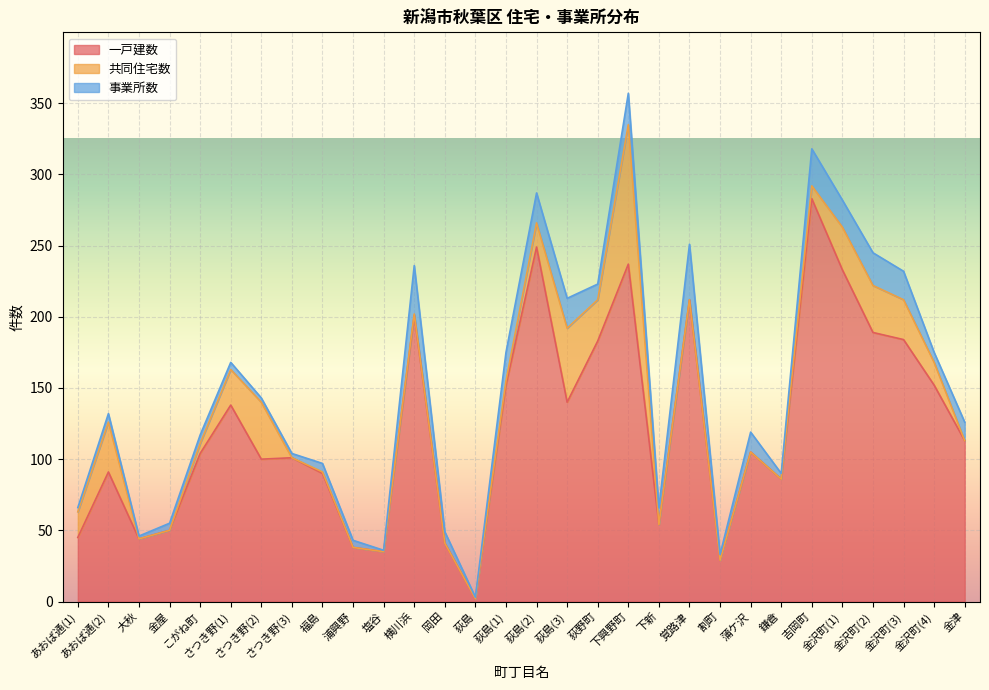

At which category does the chart reach its peak across all series?

吉岡町